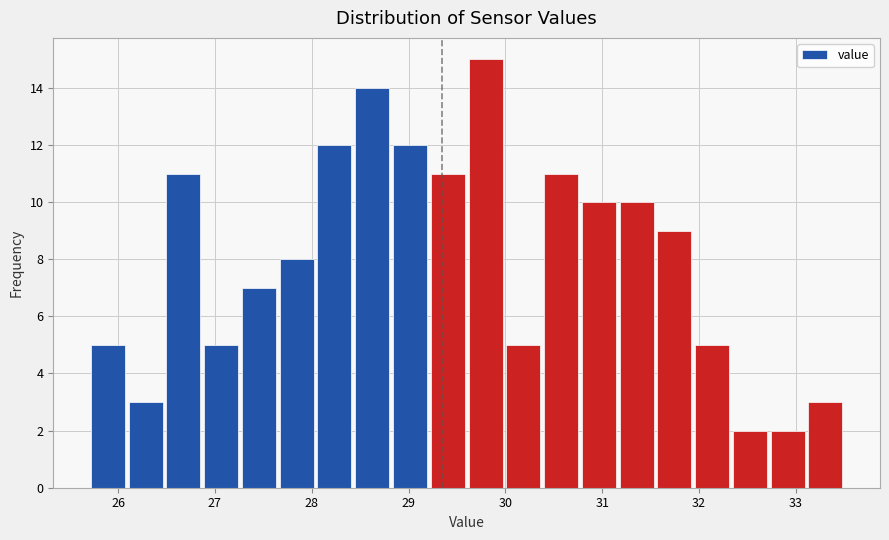

Around what value on the x-axis is the tallest bar? Give the approximate position of its centre, as read against the axis.

29.8